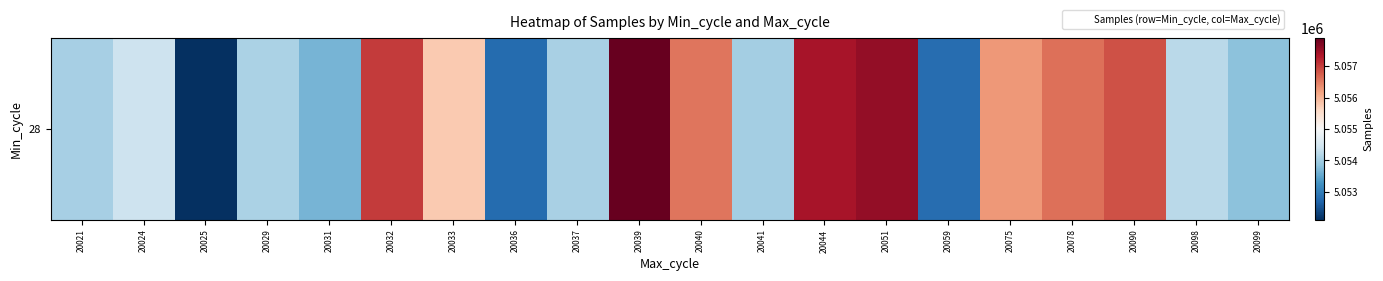

Where is the data nearest to the value 5055012?

20024